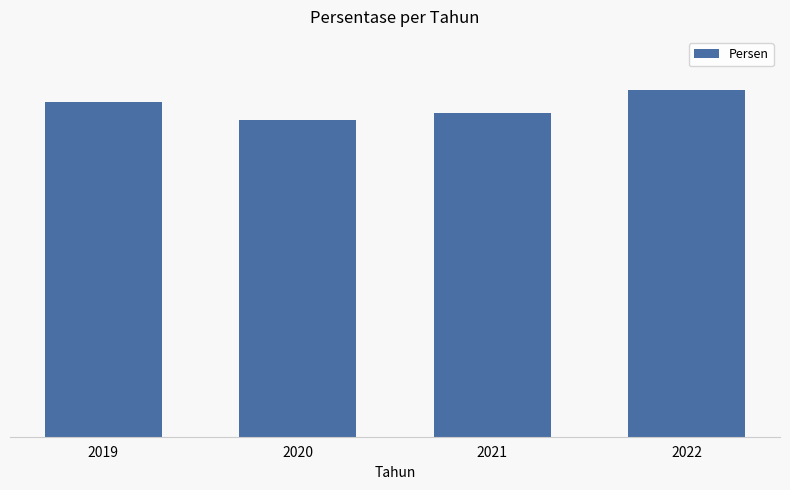

Reading right to left, extract all data points from this chart.

95.5	89.0	87.1	92.0